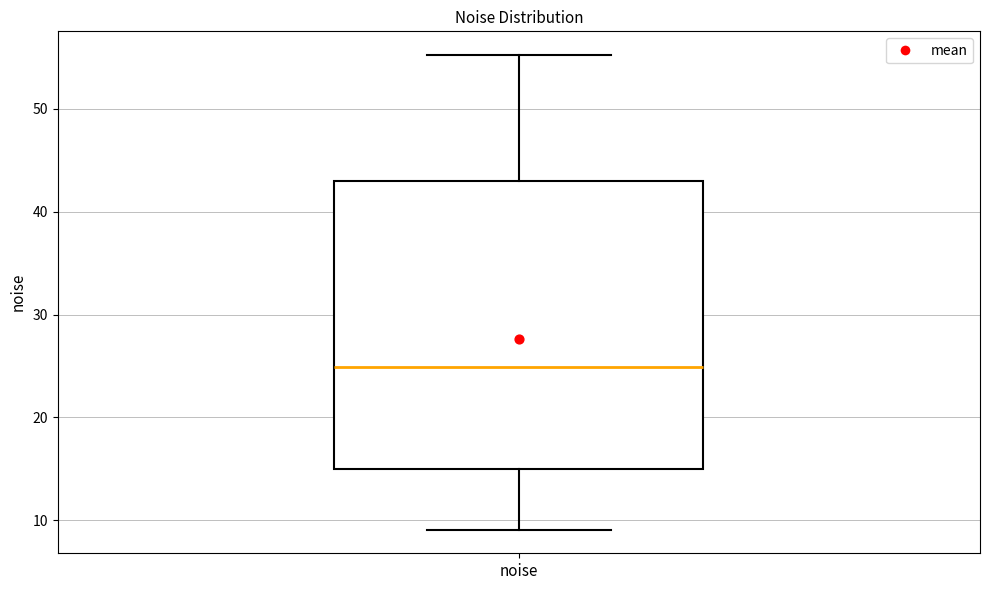

Read this box plot against the y-axis: the position of the median line, the range covered by the box, and the ends of both whiskers. The values are not printed on the chart, so give them approximately, as read against the axis.

median 25, box 15 to 43, whiskers 9 to 55